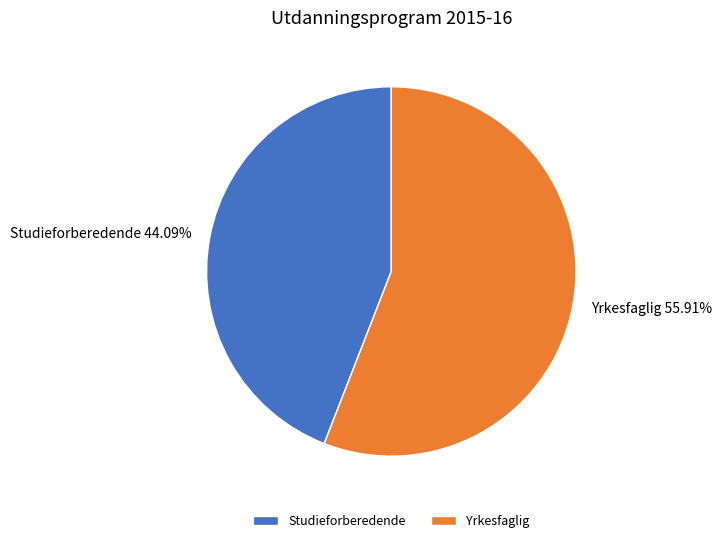

Which category accounts for the majority?

Yrkesfaglig